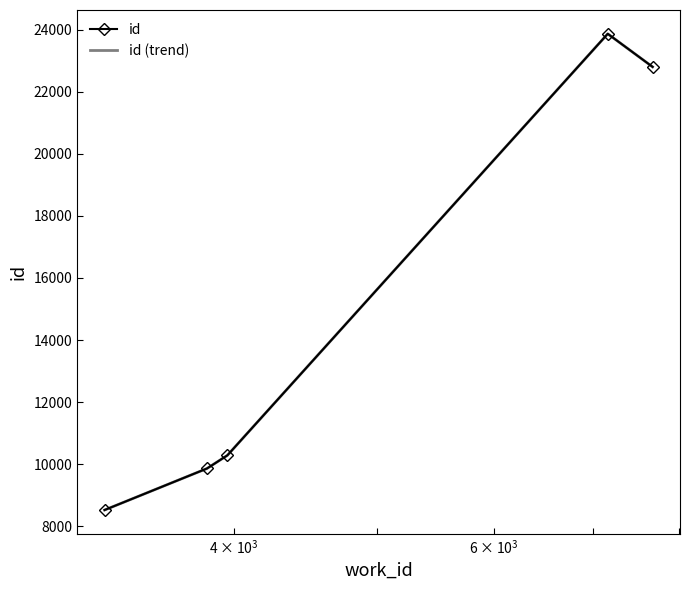

What are all the series names shown in the legend?

id, id (trend)